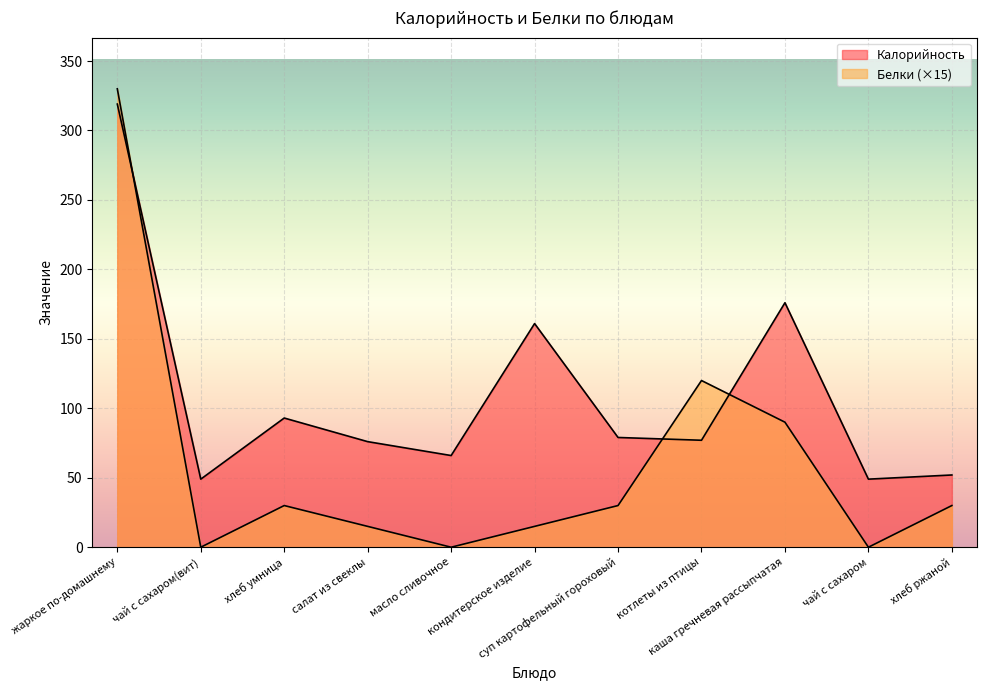

Which has a higher value, хлеб умница or жаркое по-домашнему?

жаркое по-домашнему